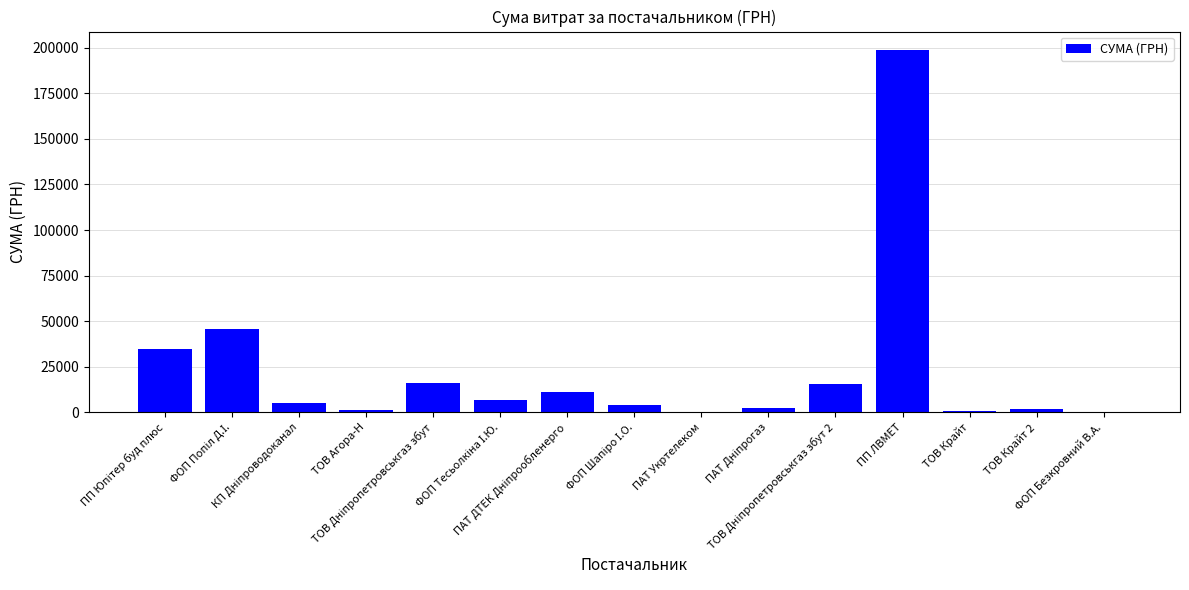

What is the greatest value displayed?

199000.0